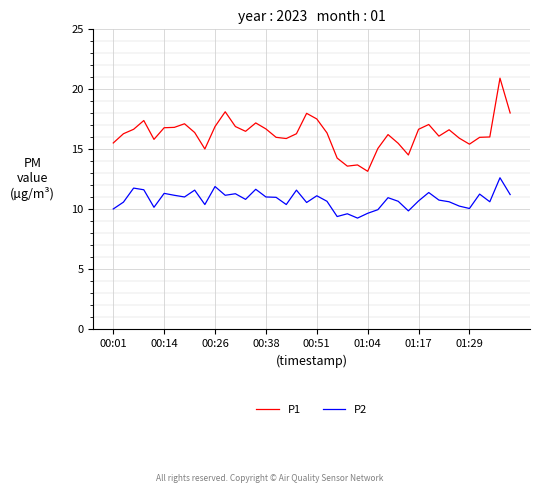

Which series has the largest total across all categories?

P1